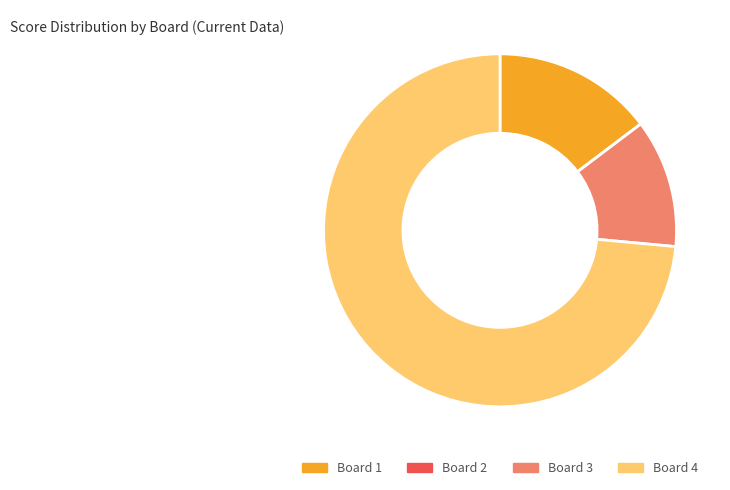

What is the largest slice in the pie chart?

Board 4